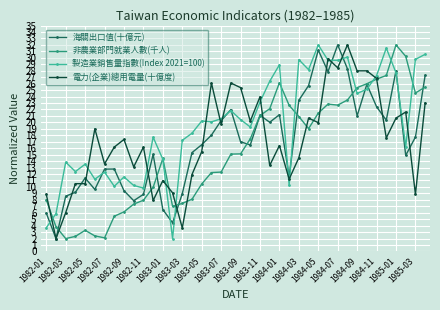

How many distinct data groups are displayed?

4